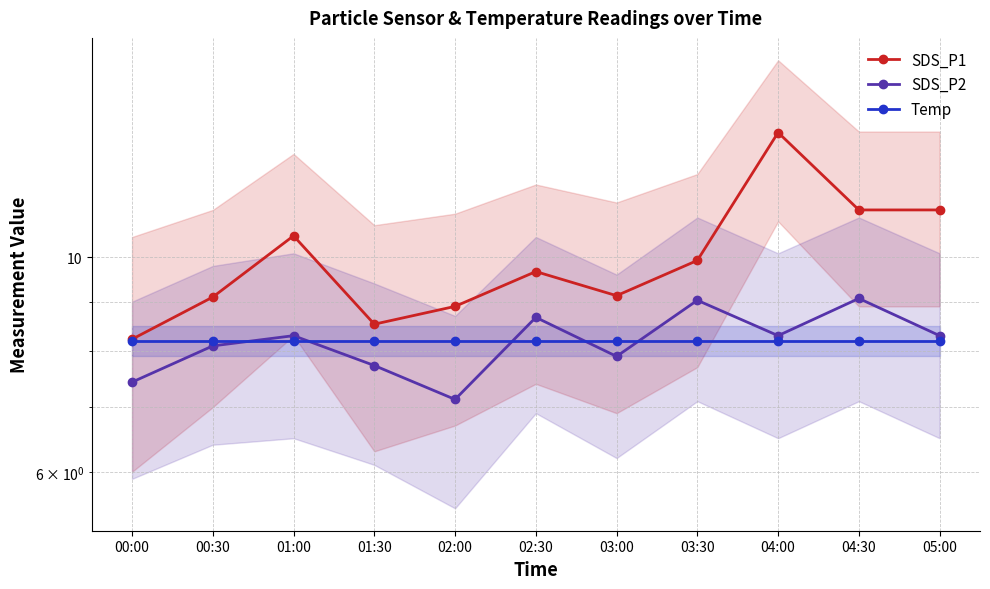

Rank the categories by Temp value from lowest to highest.

00:00, 00:30, 01:00, 01:30, 02:00, 02:30, 03:00, 03:30, 04:00, 04:30, 05:00